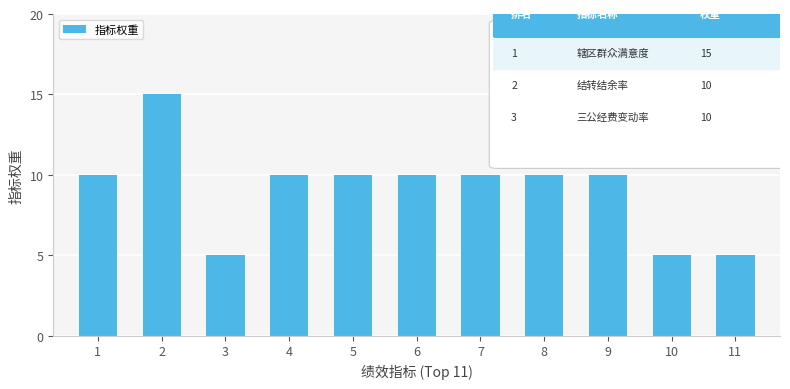

What is the maximum value shown in the chart?

15